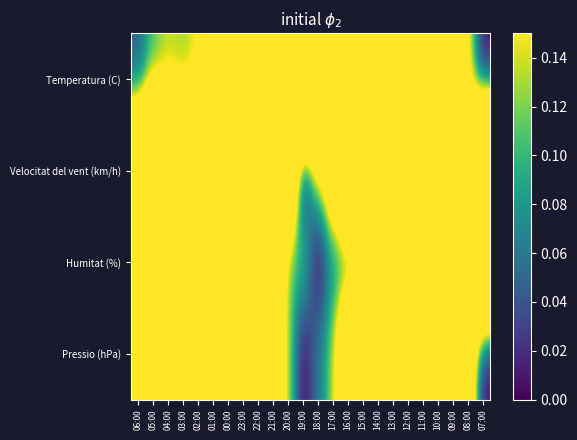

Reading right to left, extract all data points from this chart.

Temperatura (C): 07:00=0.0	08:00=0.1	09:00=0.4	10:00=0.5	11:00=0.6	12:00=0.7	13:00=0.9	14:00=1.0	15:00=0.9	16:00=1.0	17:00=0.9	18:00=0.9	19:00=0.8	20:00=0.6	21:00=0.5	22:00=0.4	23:00=0.3	00:00=0.2	01:00=0.2	02:00=0.1	03:00=0.1	04:00=0.1	05:00=0.1	06:00=0.0
Velocitat del vent (km/h): 07:00=0.9	08:00=0.4	09:00=0.2	10:00=0.2	11:00=0.1	12:00=0.2	13:00=0.5	14:00=0.6	15:00=0.2	16:00=0.5	17:00=0.2	18:00=0.1	19:00=0.0	20:00=0.4	21:00=0.6	22:00=1.0	23:00=0.6	00:00=0.8	01:00=0.6	02:00=0.6	03:00=0.5	04:00=0.6	05:00=0.9	06:00=0.5
Humitat (%): 07:00=0.6	08:00=0.6	09:00=0.5	10:00=0.4	11:00=0.4	12:00=0.4	13:00=0.3	14:00=0.2	15:00=0.1	16:00=0.1	17:00=0.1	18:00=0.0	19:00=0.1	20:00=0.1	21:00=0.4	22:00=0.6	23:00=0.8	00:00=0.8	01:00=0.9	02:00=1.0	03:00=0.9	04:00=0.8	05:00=0.8	06:00=0.8
Pressio (hPa): 07:00=0.0	08:00=0.2	09:00=0.4	10:00=0.6	11:00=0.8	12:00=0.9	13:00=0.9	14:00=0.8	15:00=0.5	16:00=0.4	17:00=0.1	18:00=0.1	19:00=0.0	20:00=0.1	21:00=0.3	22:00=0.6	23:00=1.0	00:00=1.0	01:00=1.0	02:00=0.8	03:00=0.5	04:00=0.3	05:00=0.2	06:00=0.2